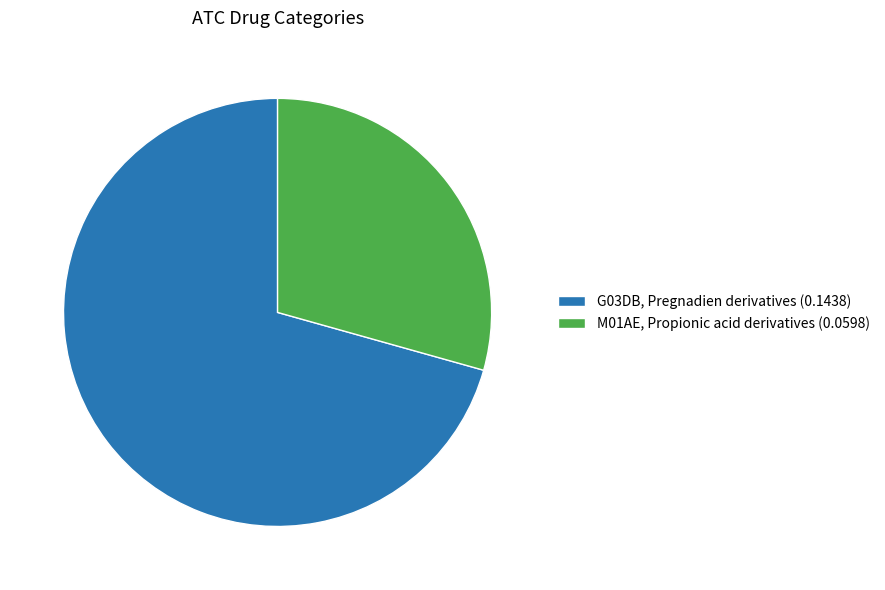

Do G03DB, Pregnadien derivatives (0.1438) and M01AE, Propionic acid derivatives (0.0598) together represent more than half of the pie?

Yes